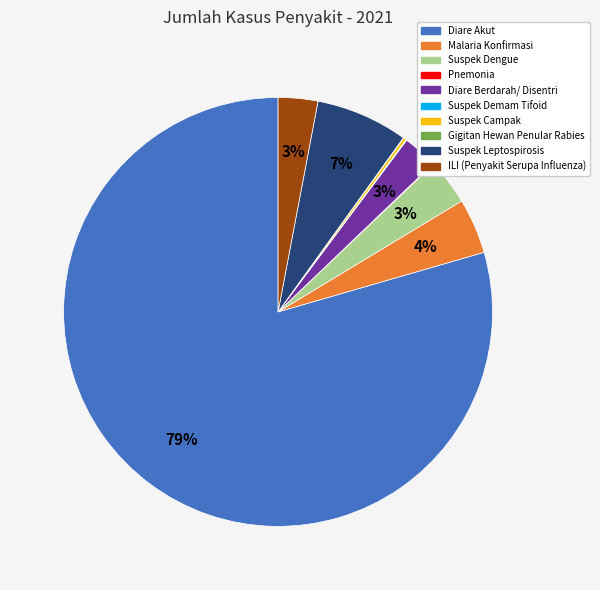

Is it true that Suspek Leptospirosis is 7% of the pie?

True